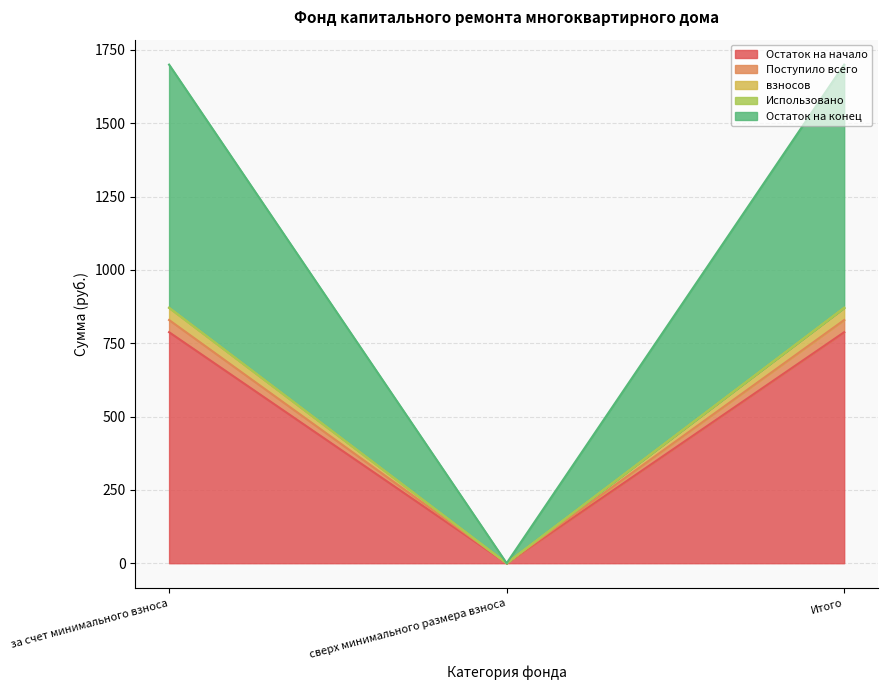

Where is взносов nearest to the value 414?

сверх минимального размера взноса